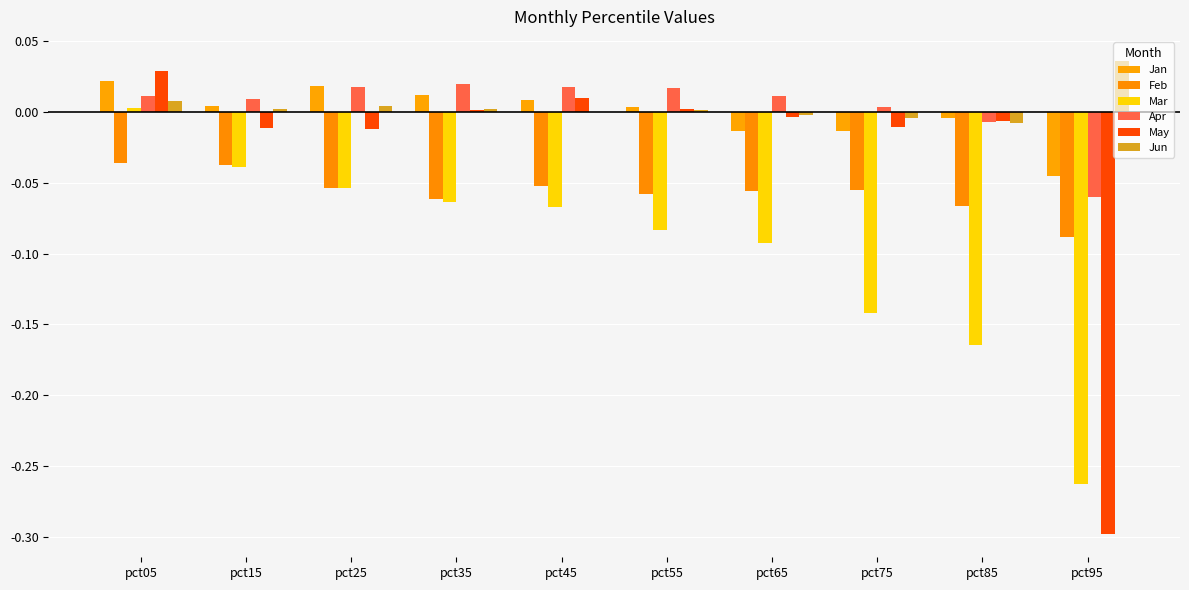

Reading left to right, list all the values displayed in this chart.

Jan: pct05=0.0	pct15=0.0	pct25=0.0	pct35=0.0	pct45=0.0	pct55=0.0	pct65=-0.0	pct75=-0.0	pct85=-0.0	pct95=-0.0
Feb: pct05=-0.0	pct15=-0.0	pct25=-0.1	pct35=-0.1	pct45=-0.1	pct55=-0.1	pct65=-0.1	pct75=-0.1	pct85=-0.1	pct95=-0.1
Mar: pct05=0.0	pct15=-0.0	pct25=-0.1	pct35=-0.1	pct45=-0.1	pct55=-0.1	pct65=-0.1	pct75=-0.1	pct85=-0.2	pct95=-0.3
Apr: pct05=0.0	pct15=0.0	pct25=0.0	pct35=0.0	pct45=0.0	pct55=0.0	pct65=0.0	pct75=0.0	pct85=-0.0	pct95=-0.1
May: pct05=0.0	pct15=-0.0	pct25=-0.0	pct35=0.0	pct45=0.0	pct55=0.0	pct65=-0.0	pct75=-0.0	pct85=-0.0	pct95=-0.3
Jun: pct05=0.0	pct15=0.0	pct25=0.0	pct35=0.0	pct45=0.0	pct55=0.0	pct65=-0.0	pct75=-0.0	pct85=-0.0	pct95=0.0